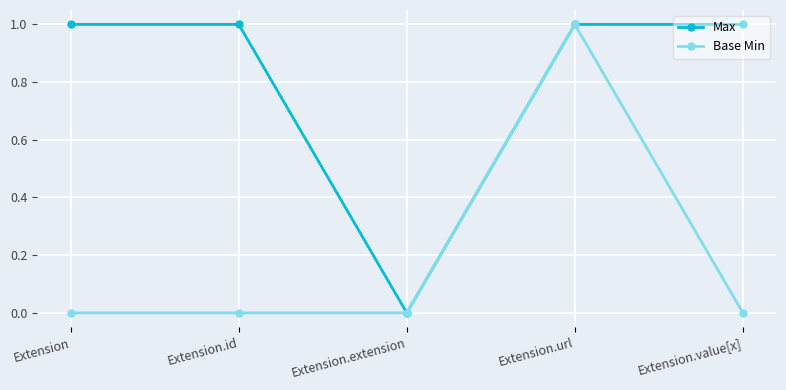

Does the chart have visible grid lines?

Yes